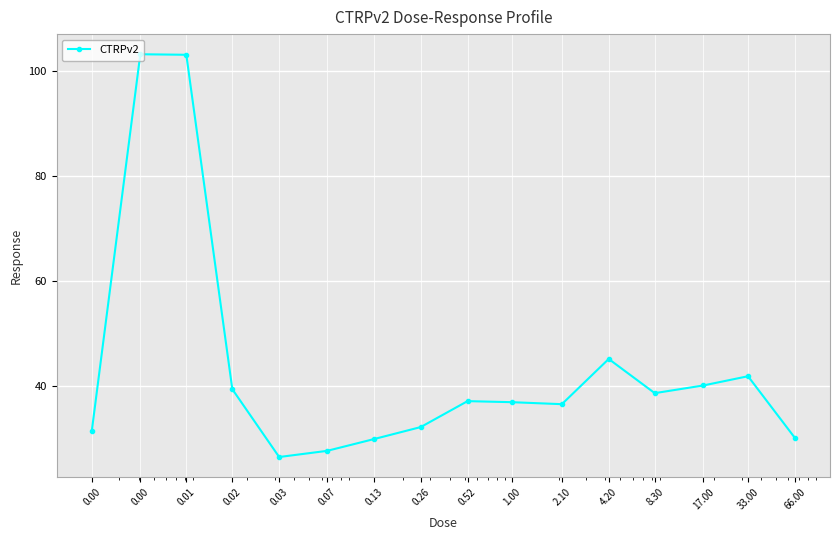

What is the difference between the second highest and second lowest values?

75.4